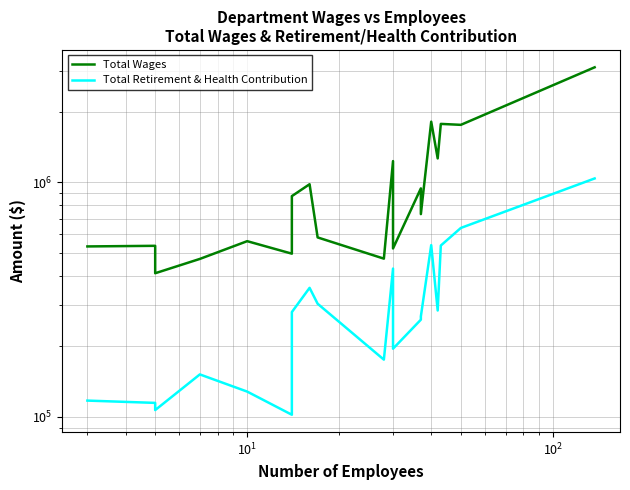

What is the lowest value of the Total Retirement & Health Contribution series?

102035